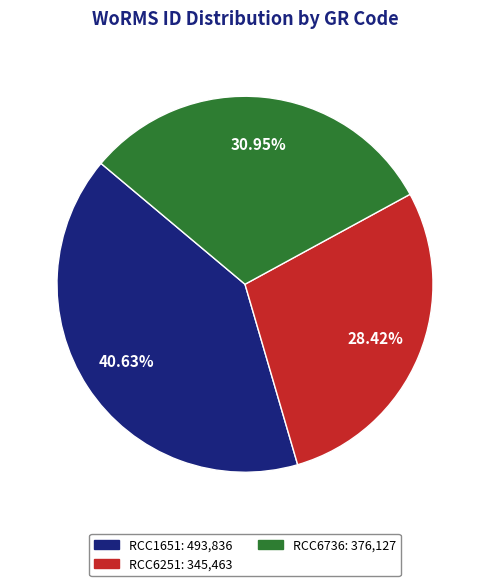

Is it true that RCC1651 is 41% of the pie?

True